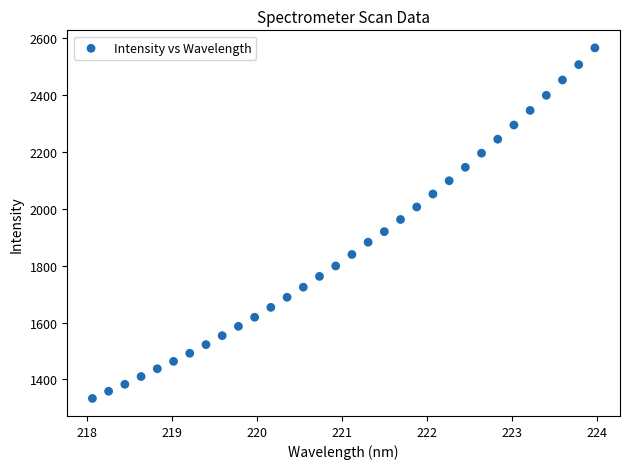

What is the range of Y values (max minus min)?

1233.0